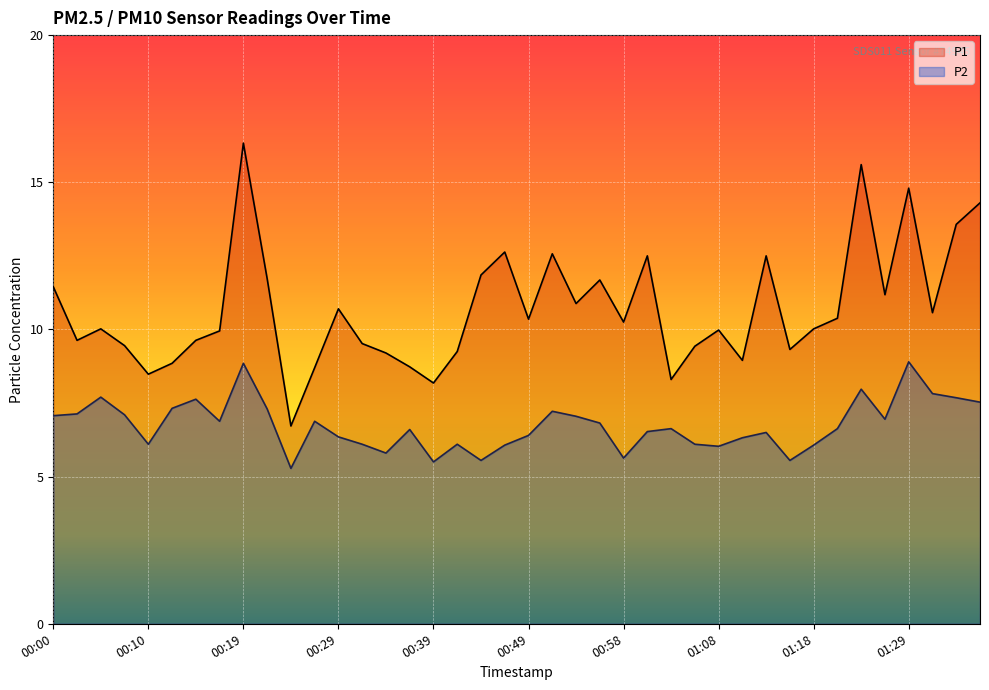

Rank the categories by P2 value from lowest to highest.

00:24, 00:39, 00:44, 01:16, 00:58, 00:34, 01:08, 00:46, 01:18, 00:10, 00:32, 00:41, 01:06, 01:11, 00:29, 00:49, 01:13, 01:01, 00:36, 01:03, 01:21, 00:56, 00:17, 00:27, 01:26, 00:53, 00:00, 00:07, 00:02, 00:51, 00:22, 00:12, 01:36, 00:14, 01:33, 00:05, 01:31, 01:23, 00:19, 01:29